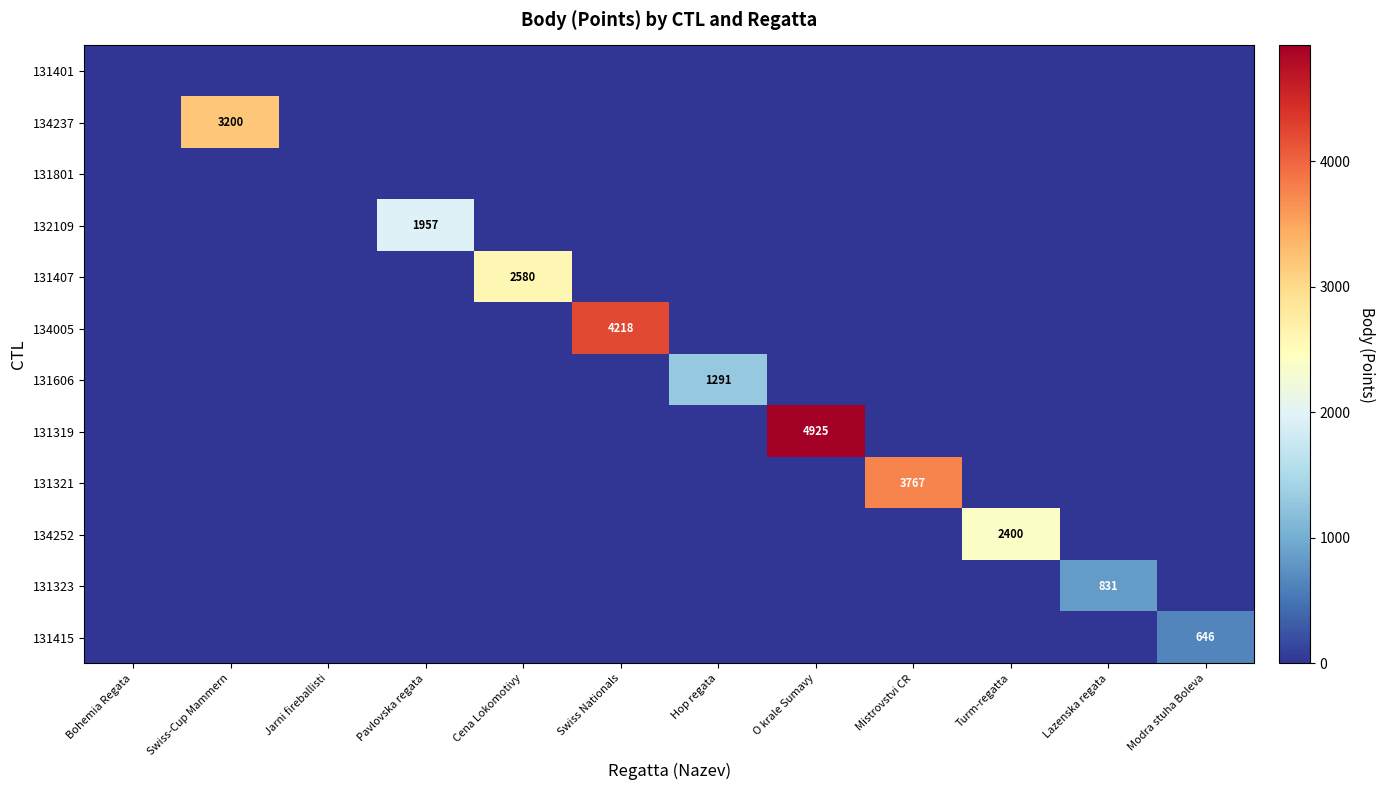

True or false: 131323 has a value of 831 at Lazenska regata.

True